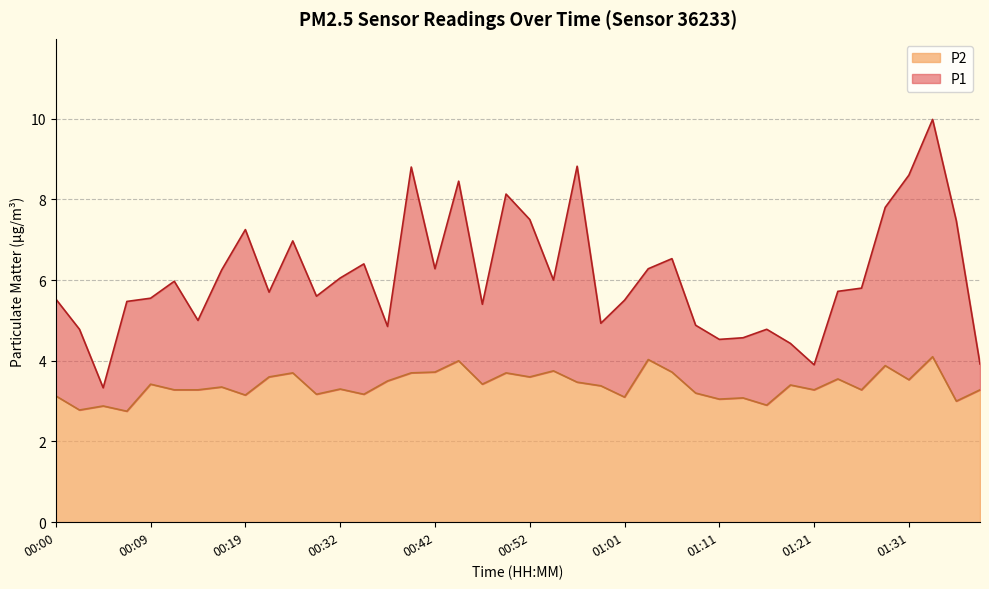

True or false: P1 has a value of 5.7 at 01:23.

True